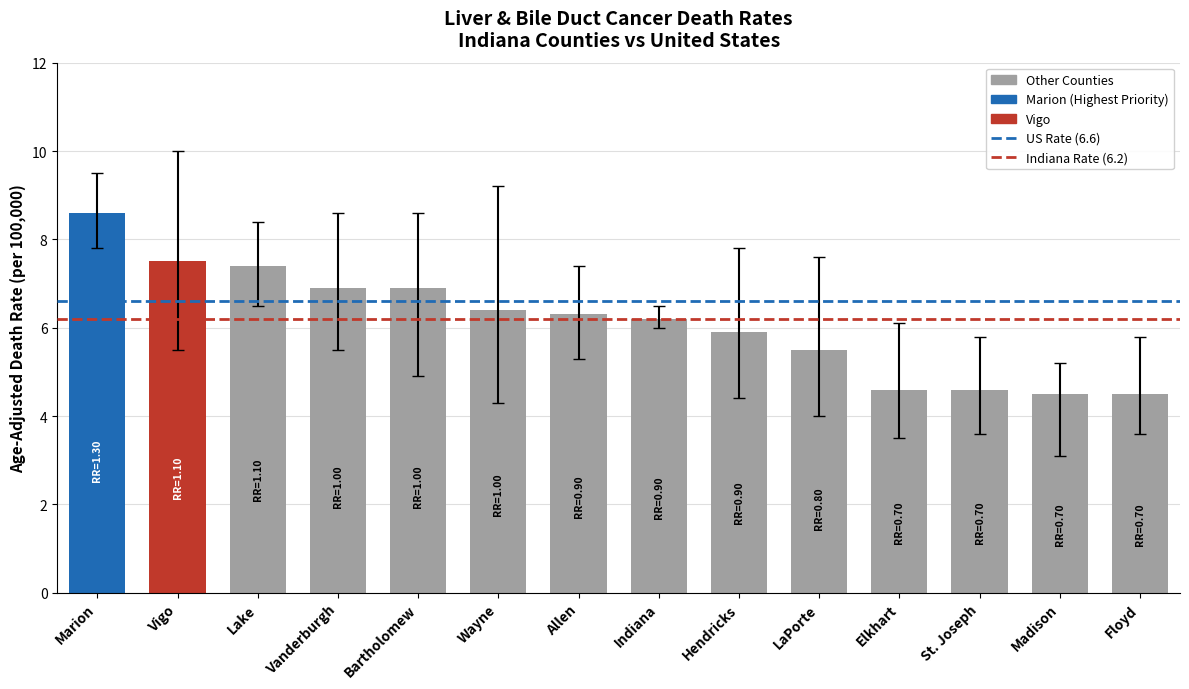

What is the minimum value shown in the chart?

4.5